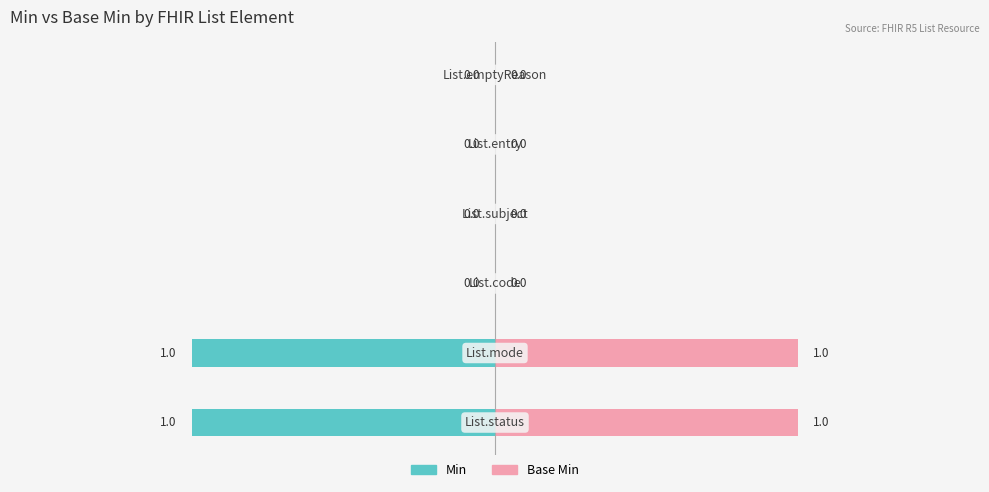

What is the value of the Min bar at the 2nd from the left?

-1